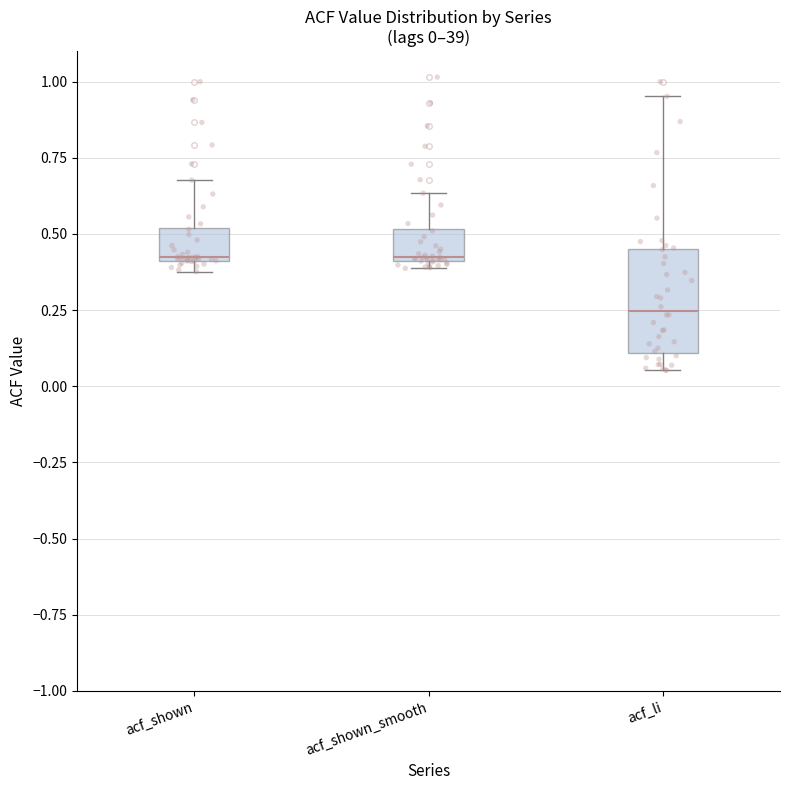

Which box is the tallest, from its lower edge to its upper edge?

acf_li